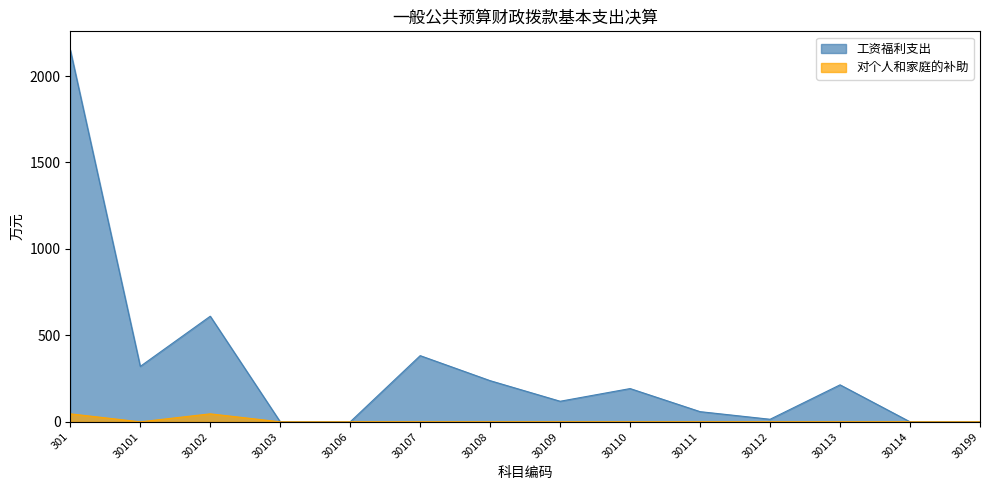

What is the sum of all 工资福利支出 values?

4301.9